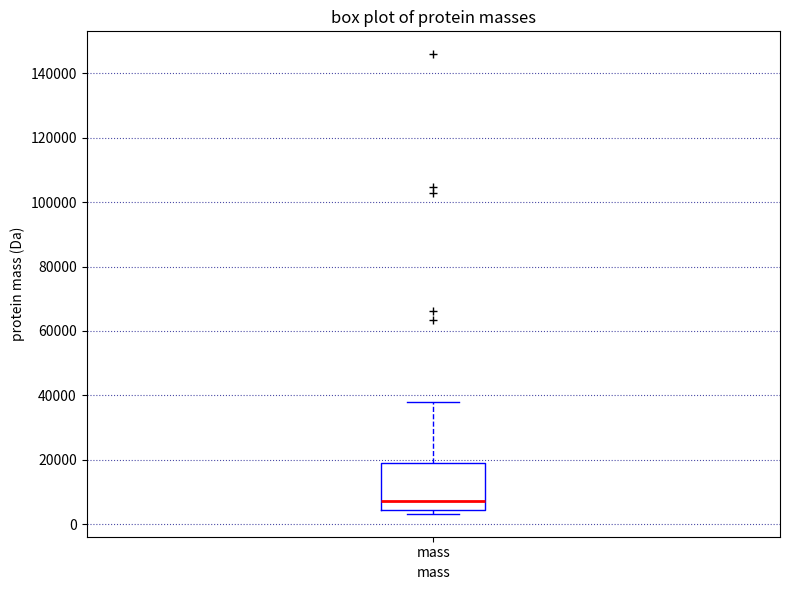

Where does the median line of the box for mass sit on the y-axis? The values are not printed on the chart, so give them approximately, as read against the axis.

8000